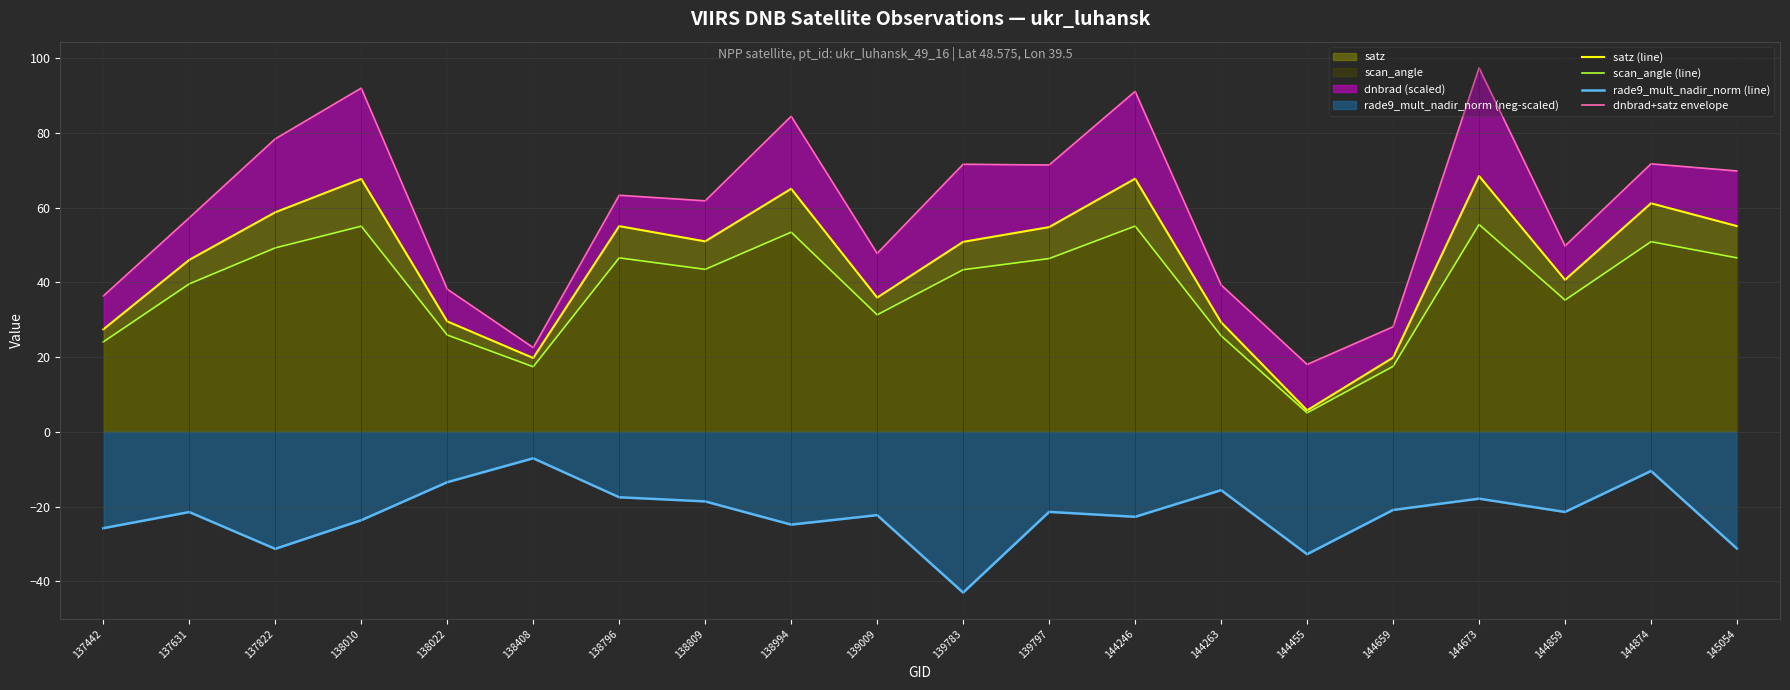

Does the chart display data point markers on the line(s)?

No